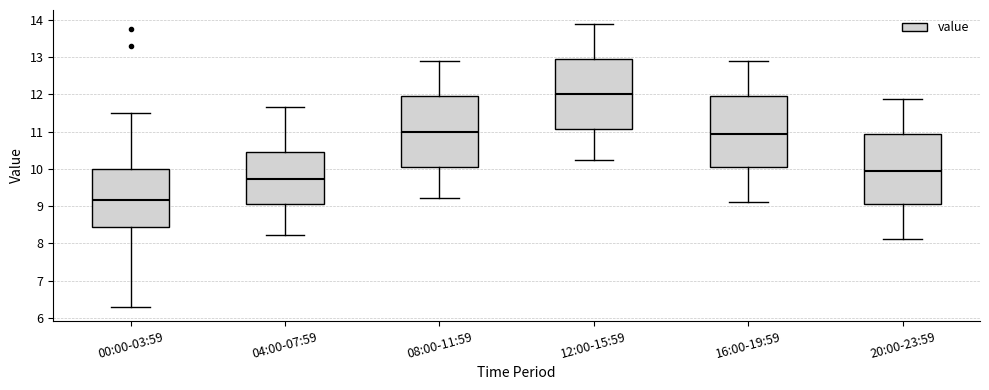

Where is the lower edge of the box for 00:00-03:59 on the y-axis? The values are not printed on the chart, so give them approximately, as read against the axis.

8.5